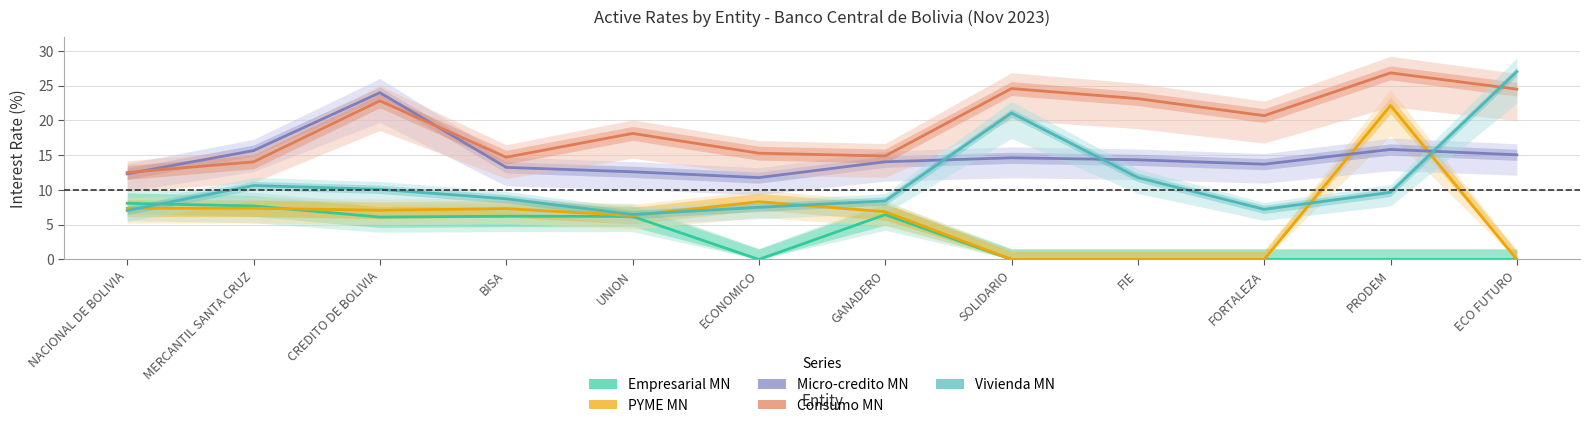

How many interior local valleys does the Micro-credito MN series have?

2